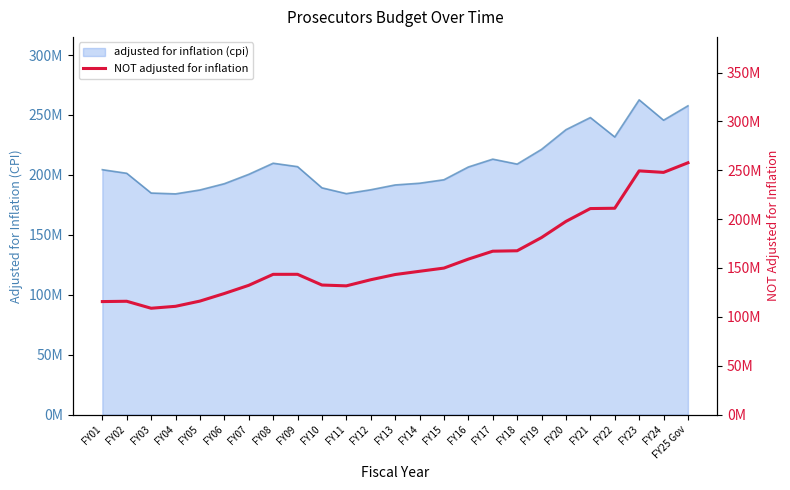

True or false: there are more than 0 points higher than both neighbors.

True